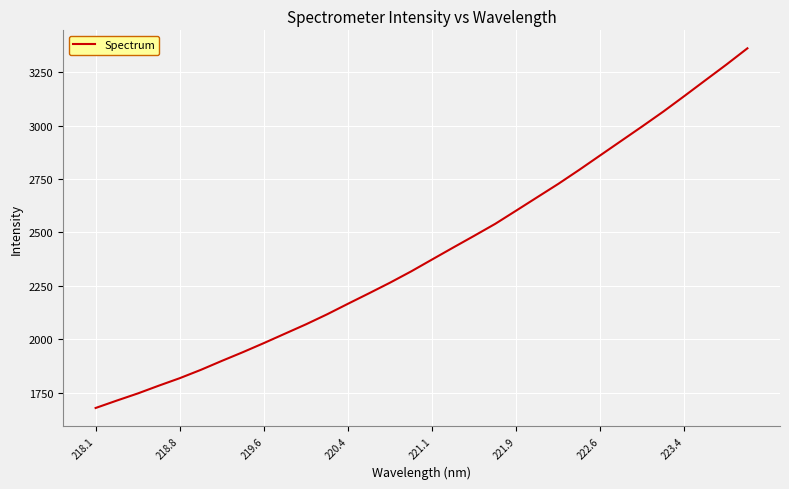

True or false: the data has more than 1 interior local peaks.

False